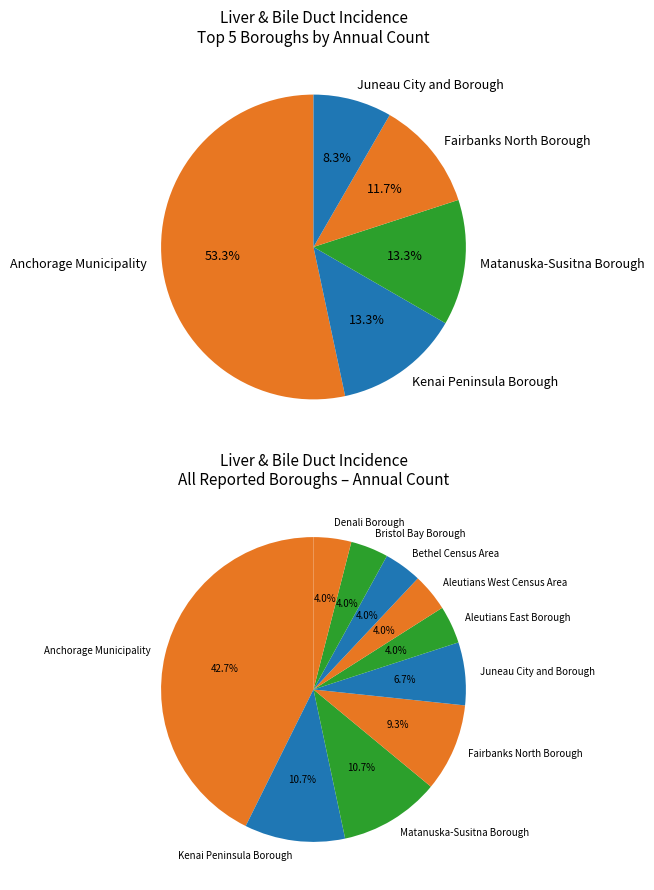

What is the change in value from Anchorage Municipality to Denali Borough?

-29